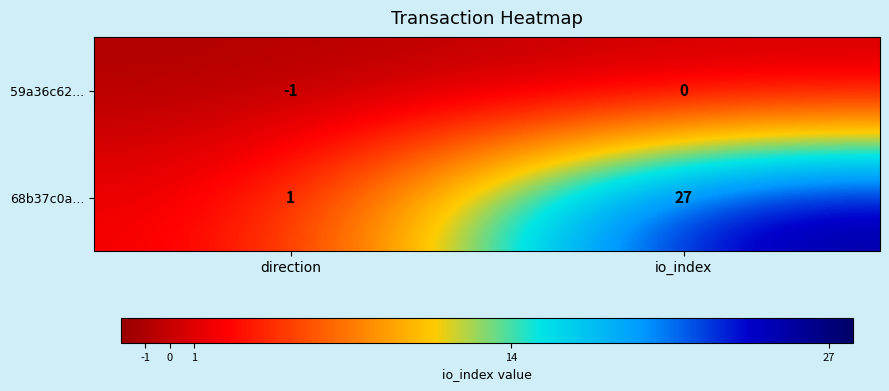

Rank the series by their average value, from lowest to highest.

59a36c62..., 68b37c0a...